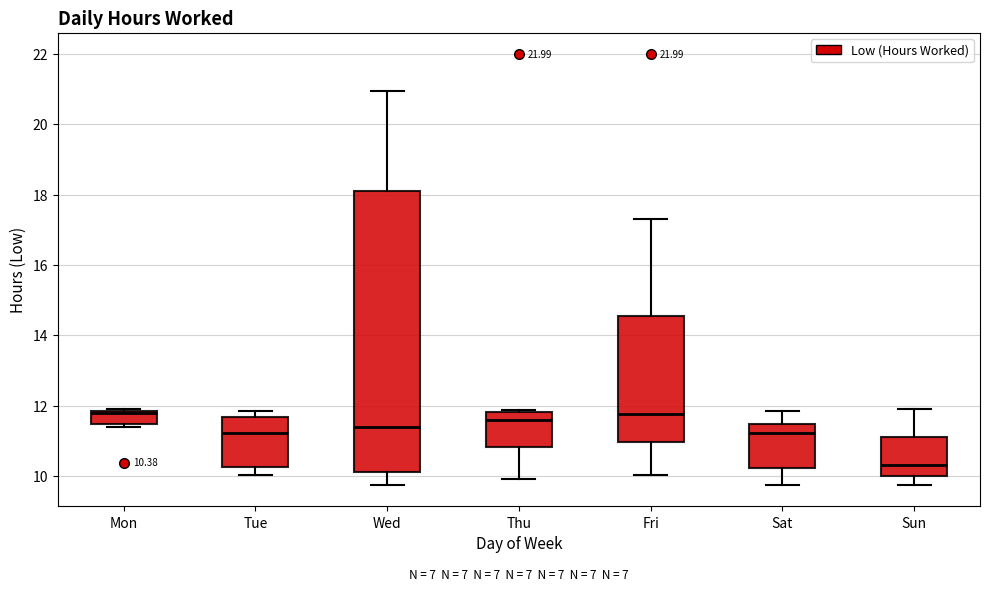

Which box is the tallest, from its lower edge to its upper edge?

Wed